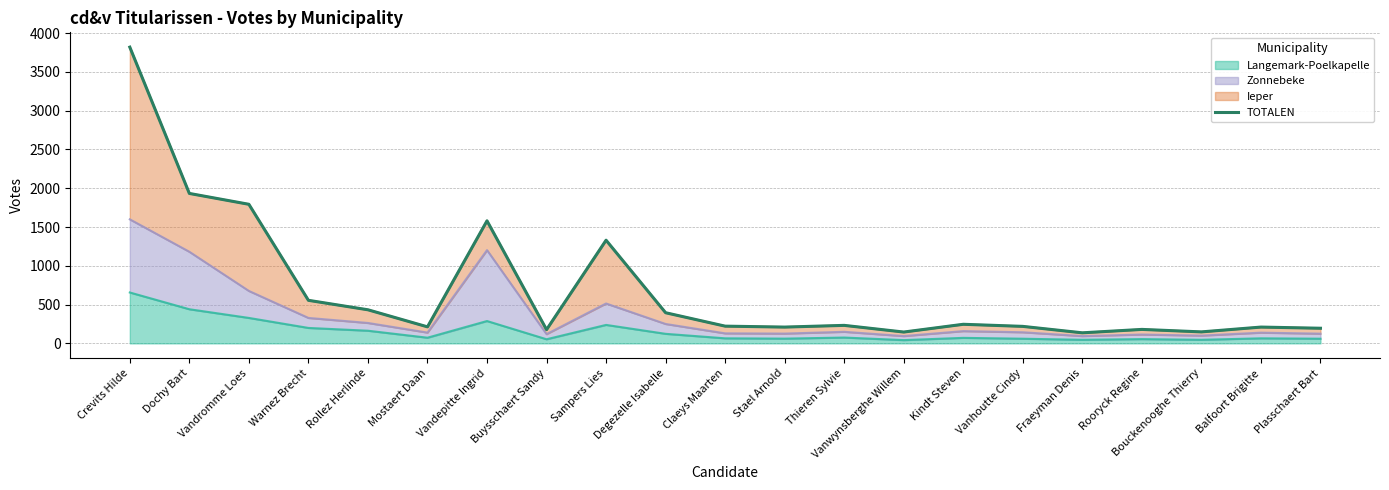

List the labels in order of value, largest first.

Crevits Hilde, Dochy Bart, Vandromme Loes, Vandepitte Ingrid, Sampers Lies, Warnez Brecht, Rollez Herlinde, Degezelle Isabelle, Kindt Steven, Thieren Sylvie, Claeys Maarten, Vanhoutte Cindy, Mostaert Daan, Stael Arnold, Balfoort Brigitte, Plasschaert Bart, Rooryck Regine, Buysschaert Sandy, Bouckenooghe Thierry, Vanwynsberghe Willem, Fraeyman Denis